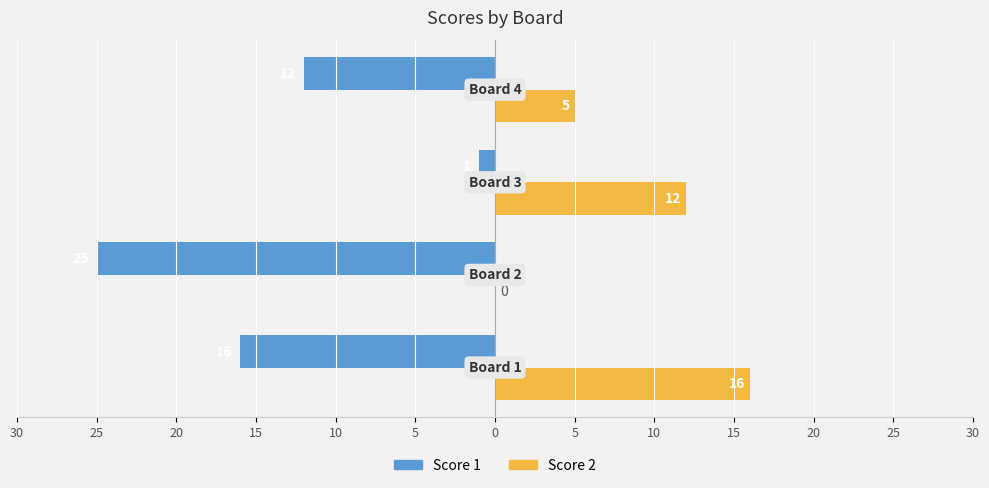

Reading left to right, what are all the values shown in this chart?

Score 1: 5=-16	10=-25	15=-1	20=-12
Score 2: 5=16	10=0	15=12	20=5